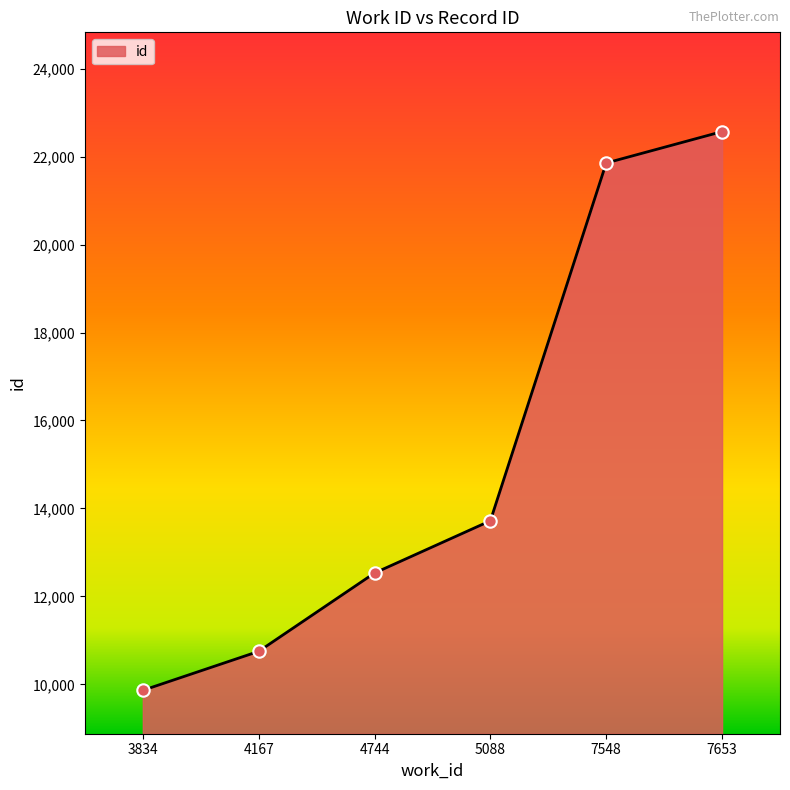

What is the change in value from 4167 to 7548?

+11103